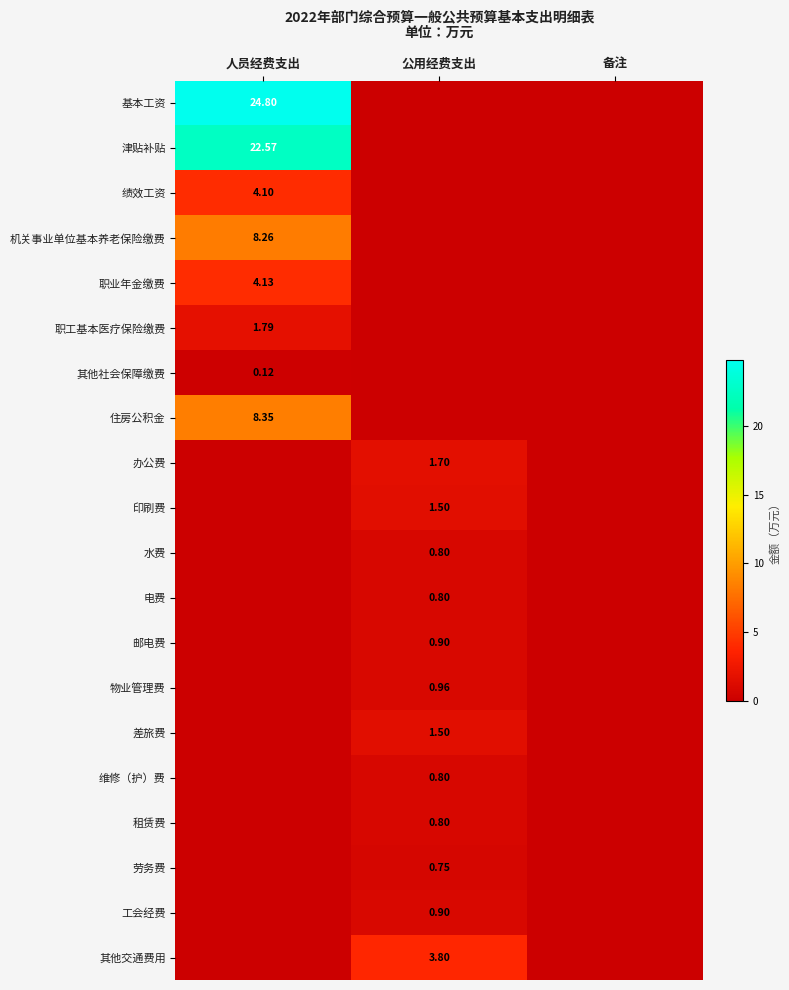

List the series in order of their peak value, lowest first.

其他社会保障缴费, 劳务费, 水费, 电费, 维修（护）费, 租赁费, 邮电费, 工会经费, 物业管理费, 印刷费, 差旅费, 办公费, 职工基本医疗保险缴费, 其他交通费用, 绩效工资, 职业年金缴费, 机关事业单位基本养老保险缴费, 住房公积金, 津贴补贴, 基本工资